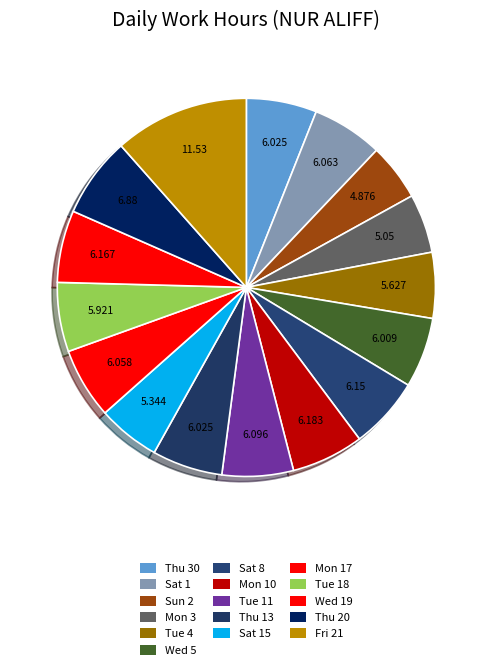

How many segments does this pie chart have?

16